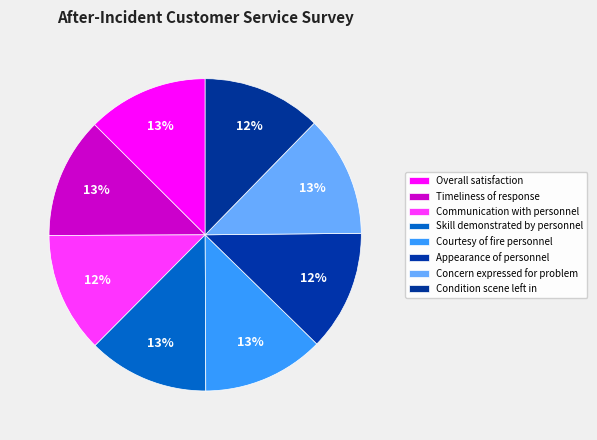

Is it true that Appearance of personnel is 18% of the pie?

False